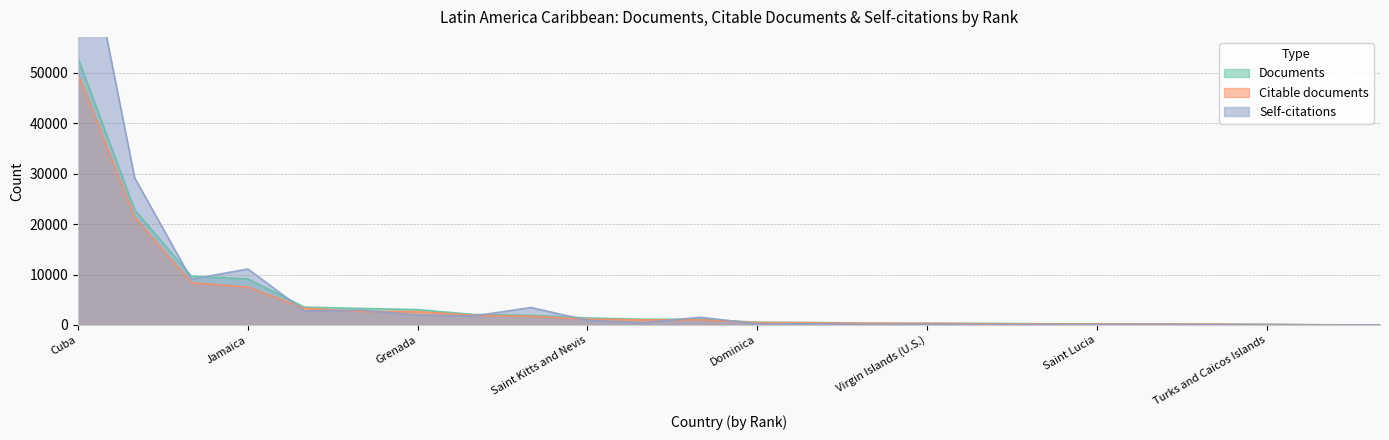

Rank the series by their average value, from highest to lowest.

Self-citations, Documents, Citable documents